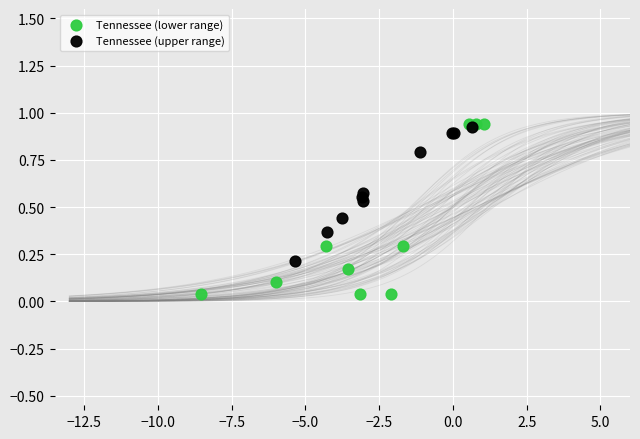

Which series reaches the minimum Y coordinate?

Tennessee (lower range)